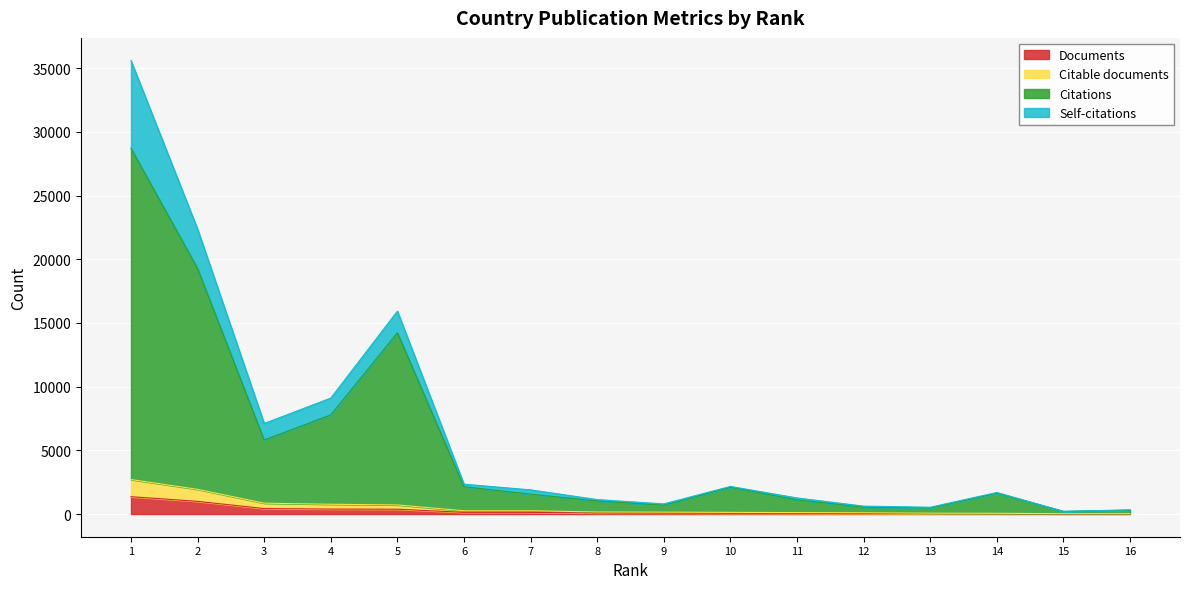

Where is the first local minimum for Citations?

3